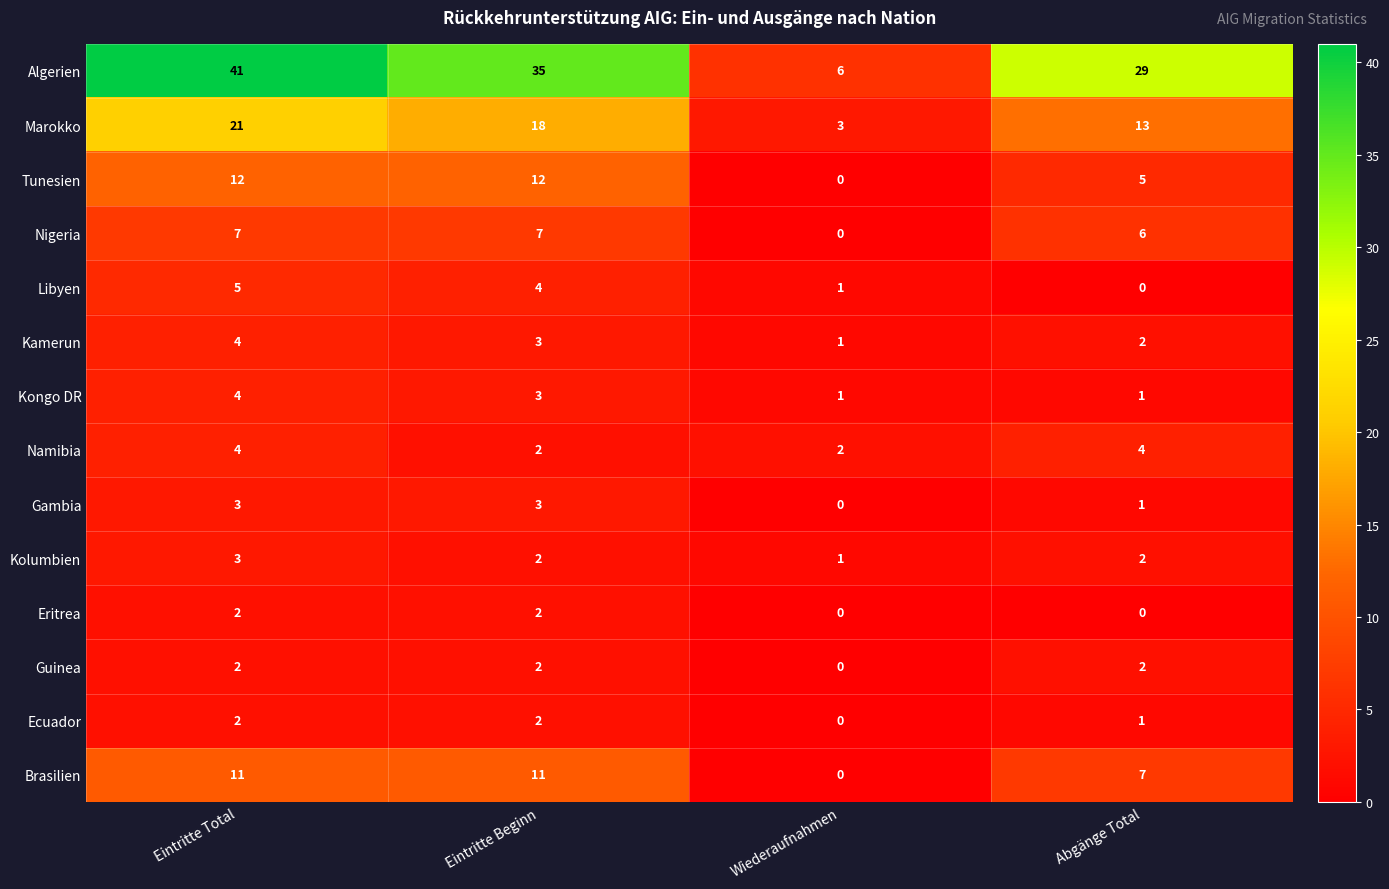

The Algerien series shows 9 at Wiederaufnahmen. True or false?

False